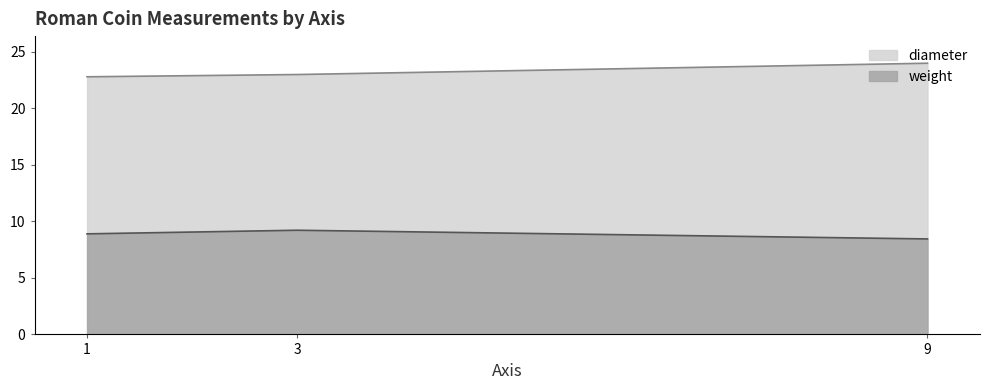

Reading left to right, list all the values displayed in this chart.

weight: 1=8.9	3=9.2	9=8.4
diameter: 1=22.8	3=23.0	9=24.0